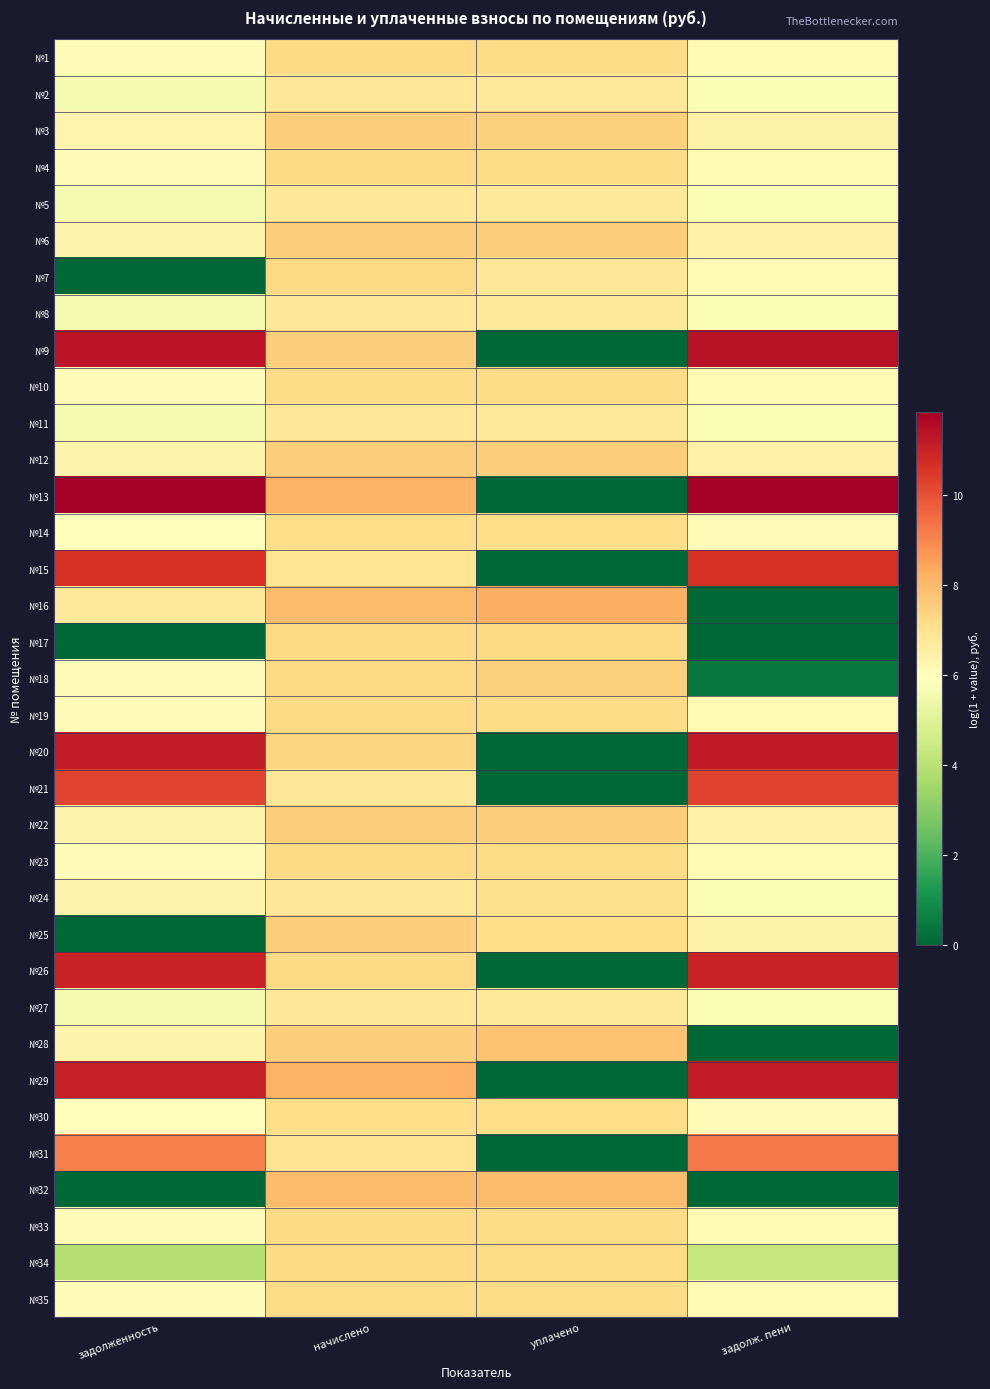

Which series changed the most between уплачено and задолж. пени?

№13